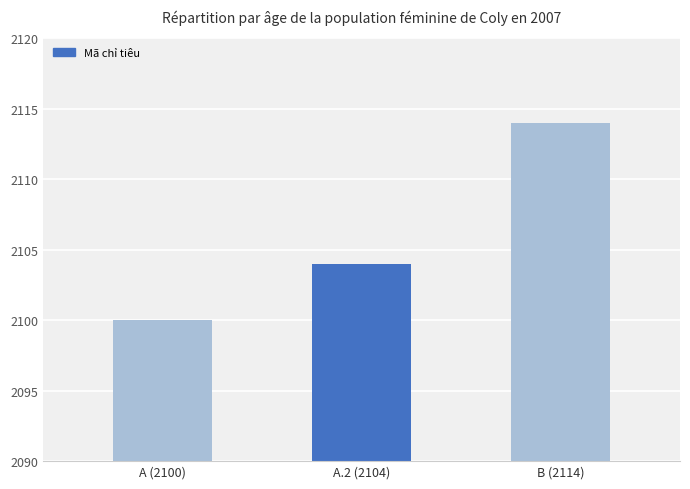

What is the value of the 1st bar from the left?

2100